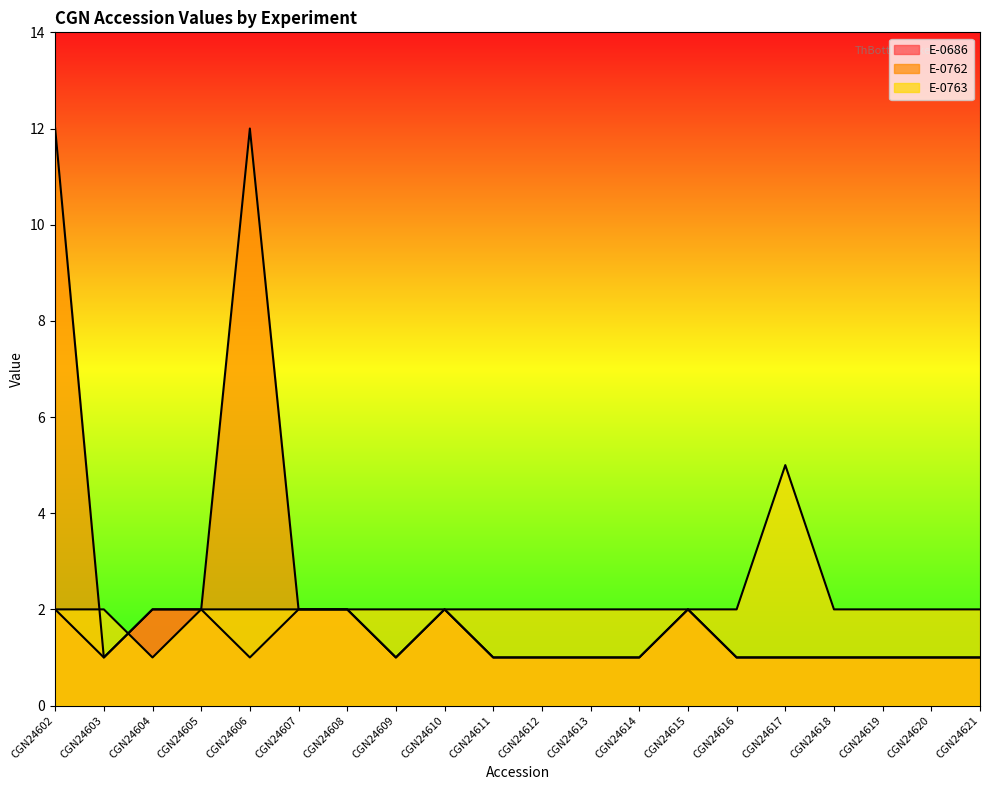

At which label is E-0763 closest to 3?

CGN24602